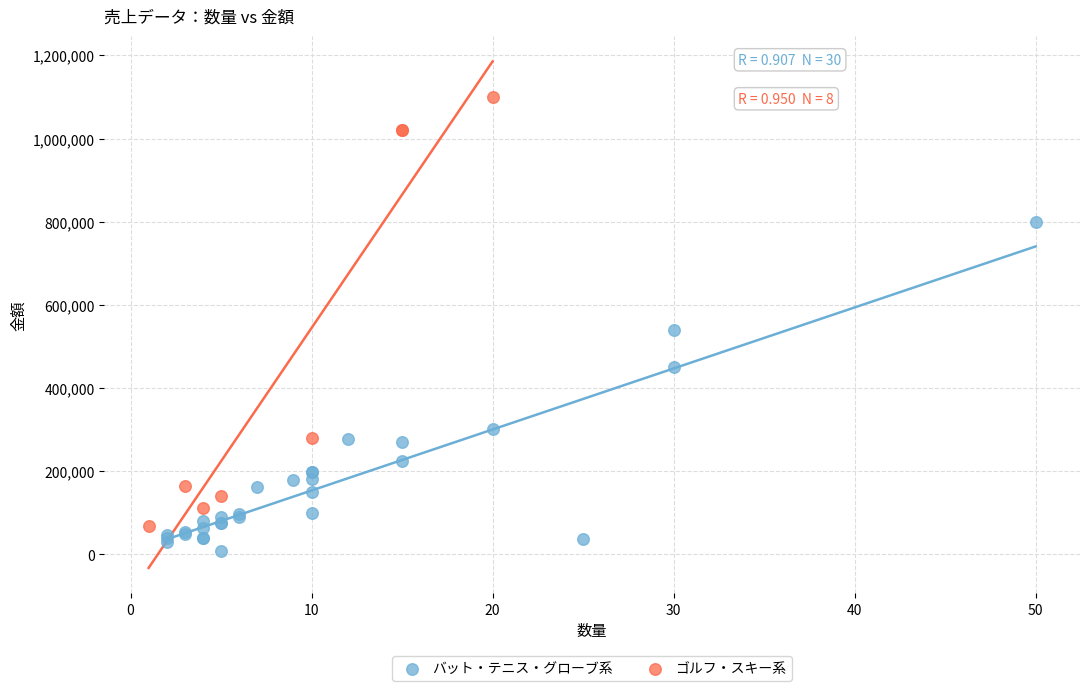

Which series reaches the maximum Y coordinate?

ゴルフ・スキー系